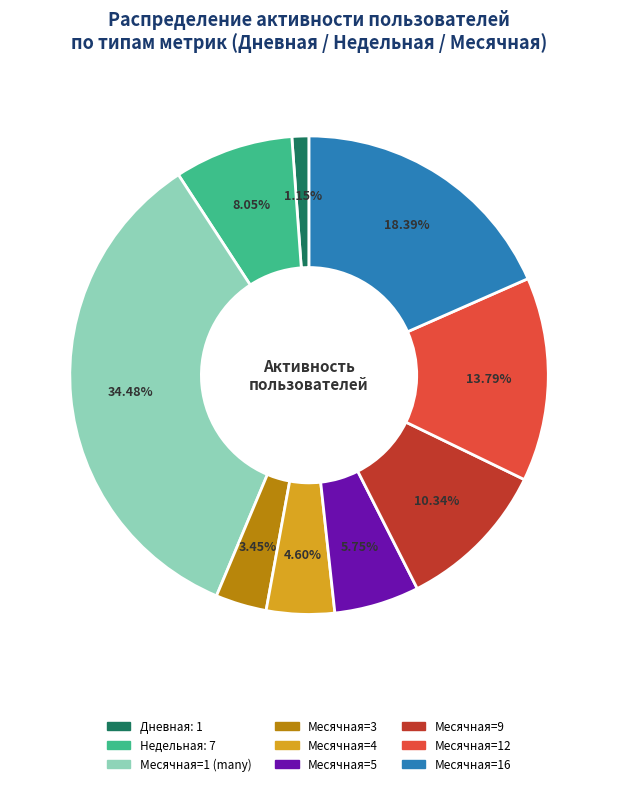

Does any single category account for the majority?

No